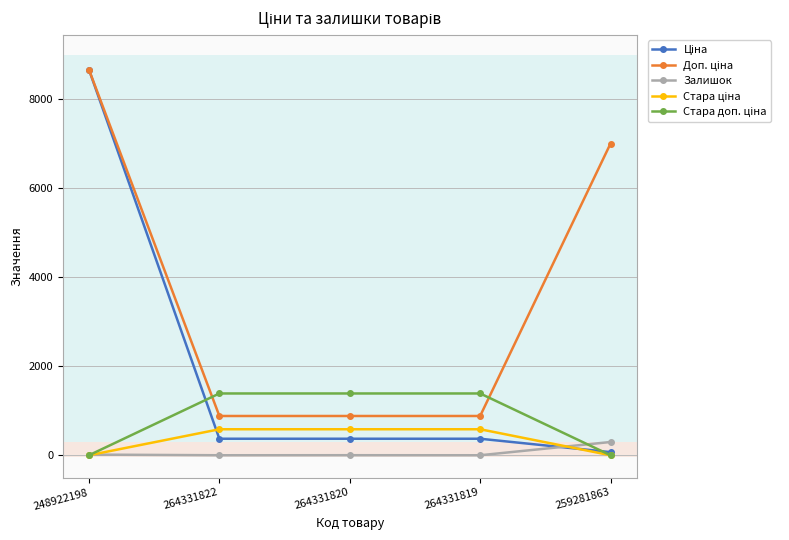

The value of Залишок at 248922198 is 15.0. True or false?

True